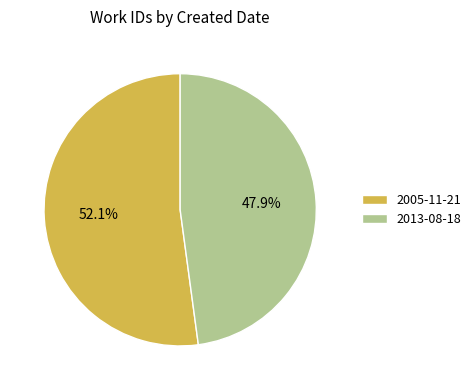

How many slices are in this pie chart?

2